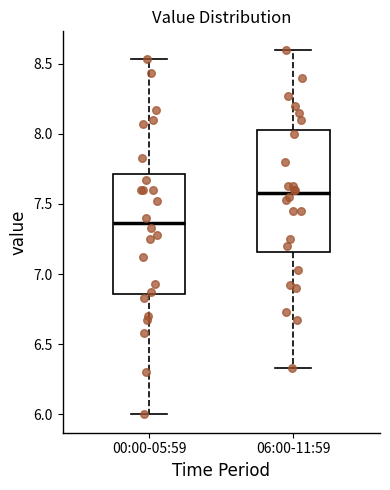

Reading left to right, transcribe this box plot: for each box, give where its median line is, the range the box spans, and where its two whiskers end, as read against the y-axis. The values are not printed on the chart, so give them approximately, as read against the axis.

00:00-05:59: median 7.35, box 6.85 to 7.70, whiskers 6.00 to 8.55
06:00-11:59: median 7.60, box 7.15 to 8.05, whiskers 6.35 to 8.60